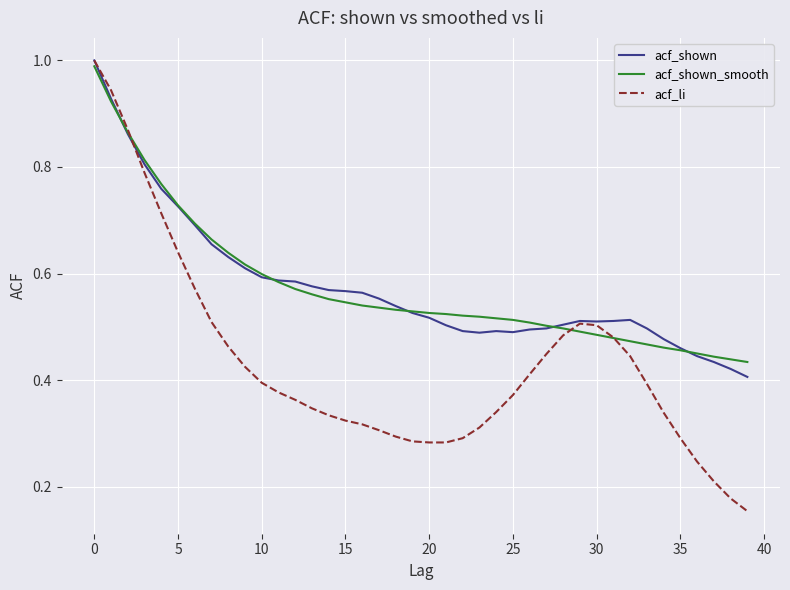

Which series ends up on top after the final intersection of acf_shown_smooth and acf_li?

acf_shown_smooth